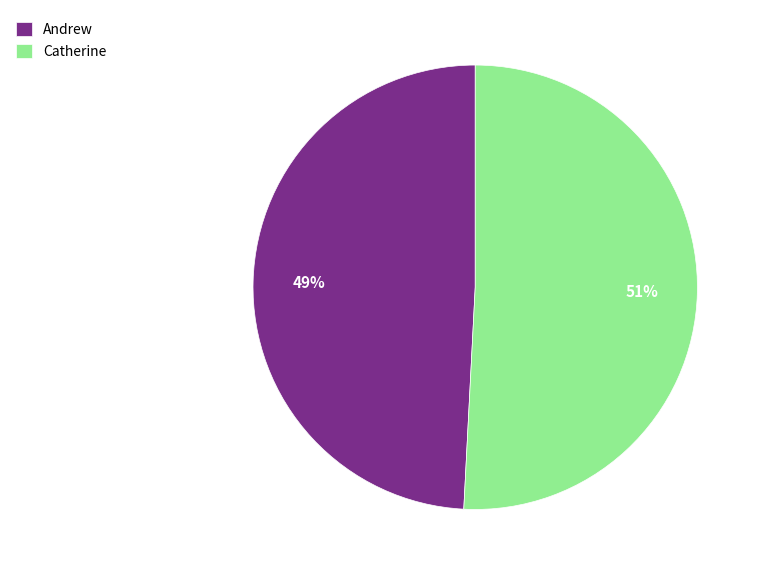

Do Catherine and Andrew together represent more than half of the pie?

Yes